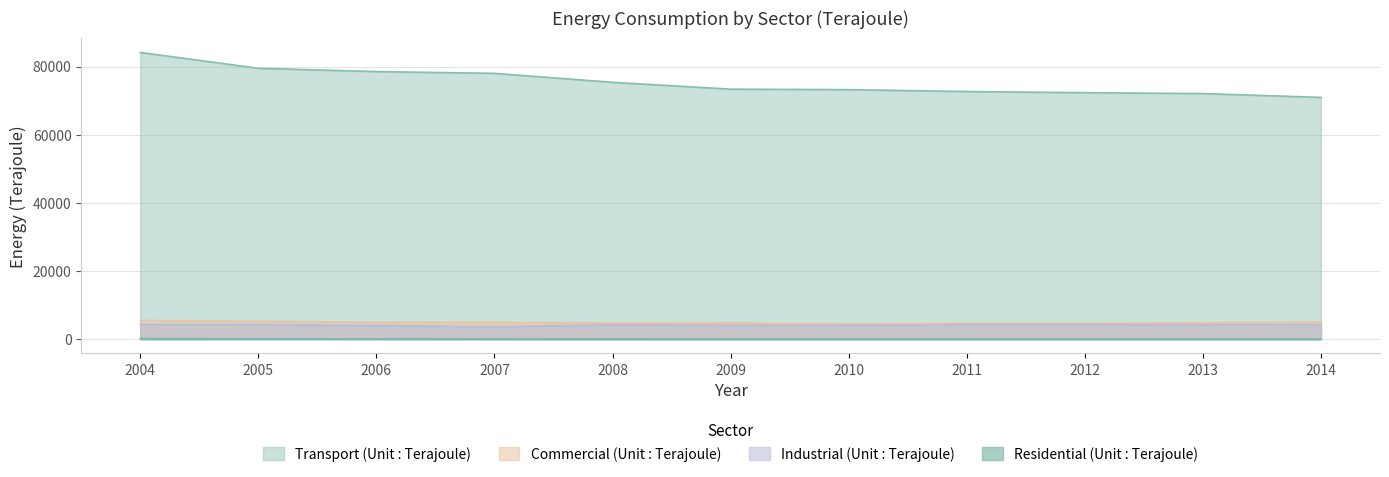

Is it true that Commercial (Unit : Terajoule) equals 4936 at 2006?

True